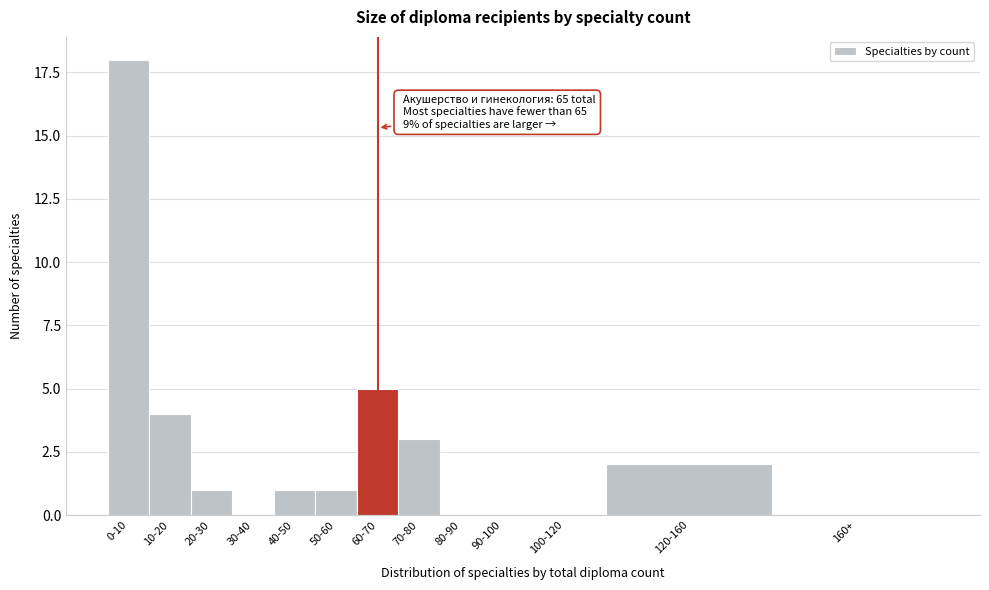

Reading left to right, extract all data points from this chart.

0-10=18	10-20=4	20-30=1	30-40=0	40-50=1	50-60=1	60-70=5	70-80=3	80-90=0	90-100=0	100-120=0	120-160=2	160+=0